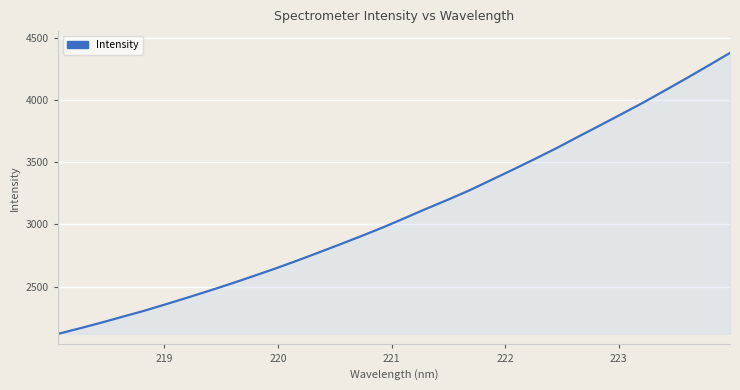

What is the difference between the maximum and minimum values?

2259.7